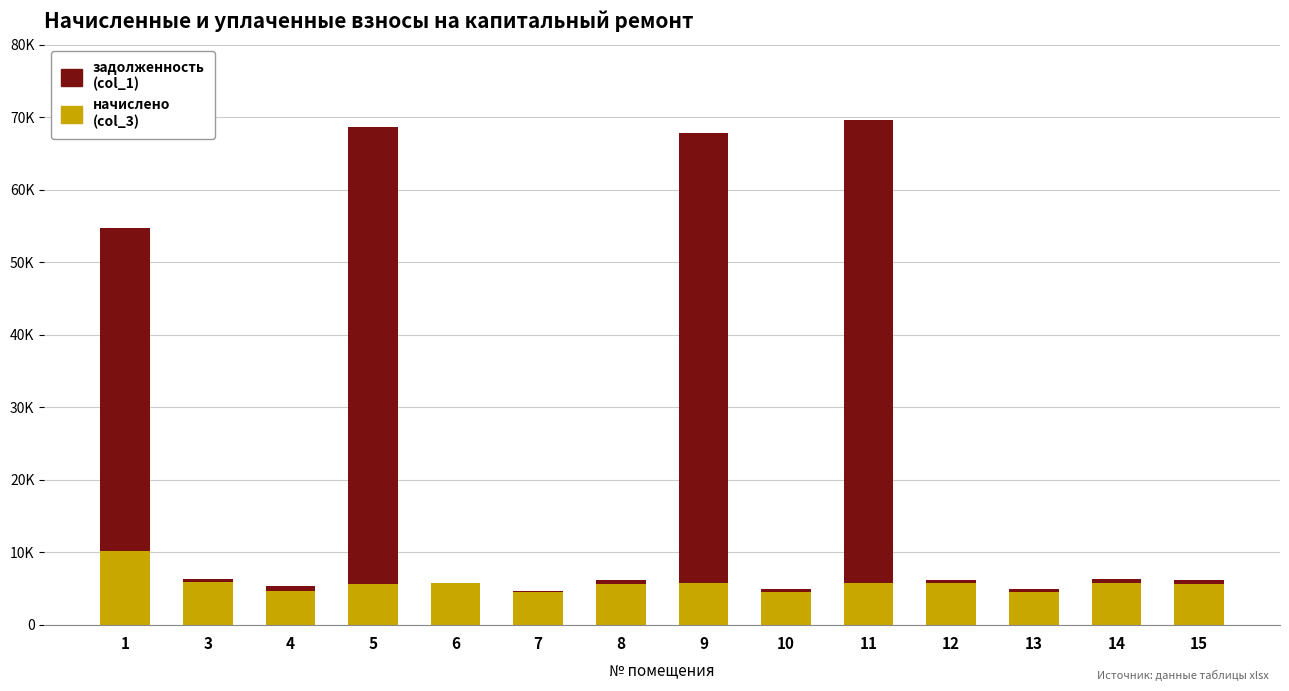

Does the chart contain stacked bars?

Yes